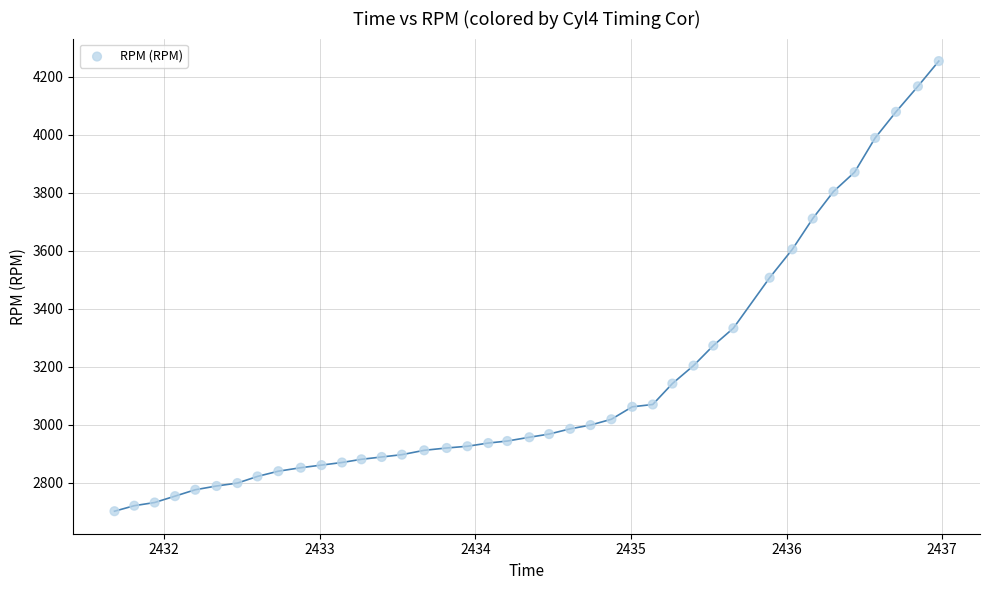

What Y value in the scatter plot is closest to 3478?

3507